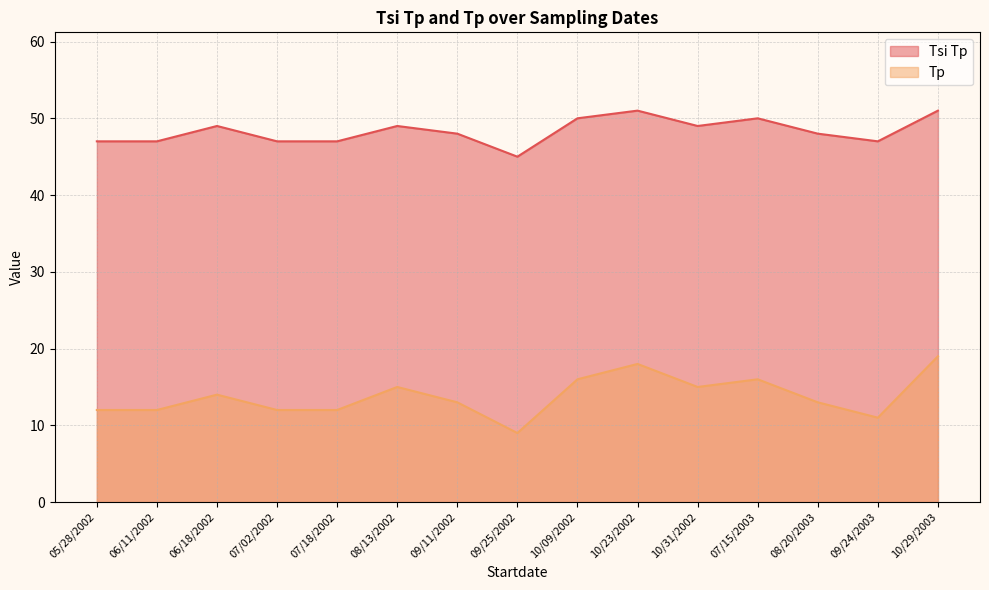

Does the chart have visible grid lines?

Yes